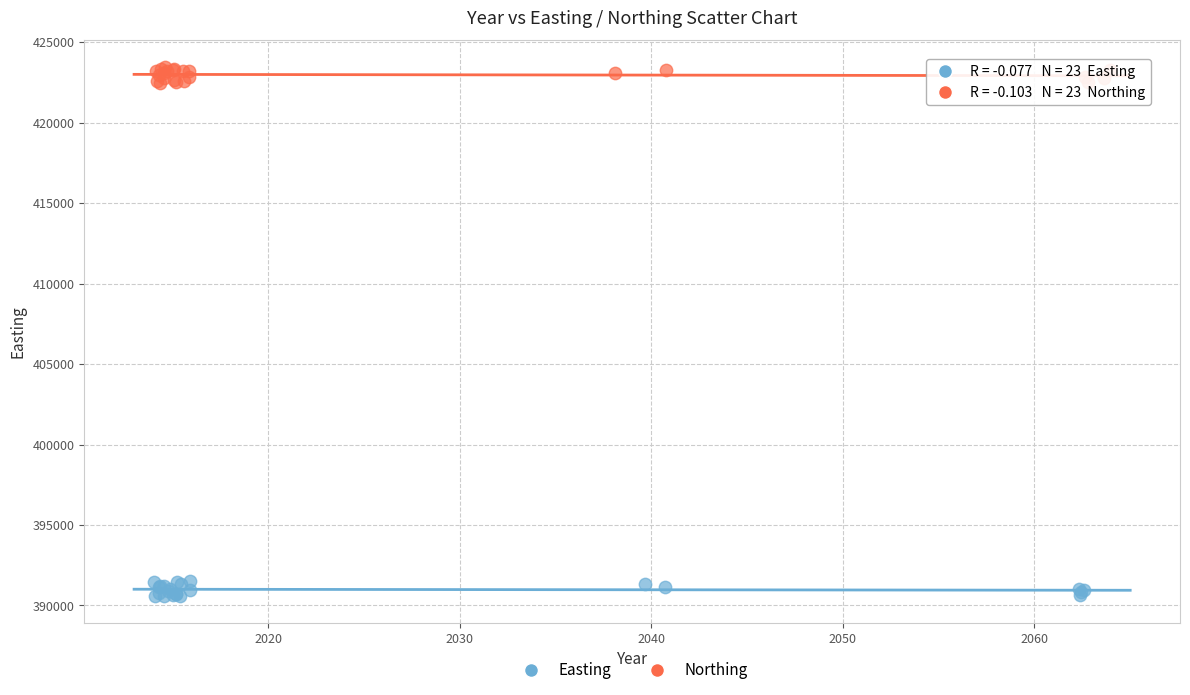

Which series contains the highest Y value?

Northing